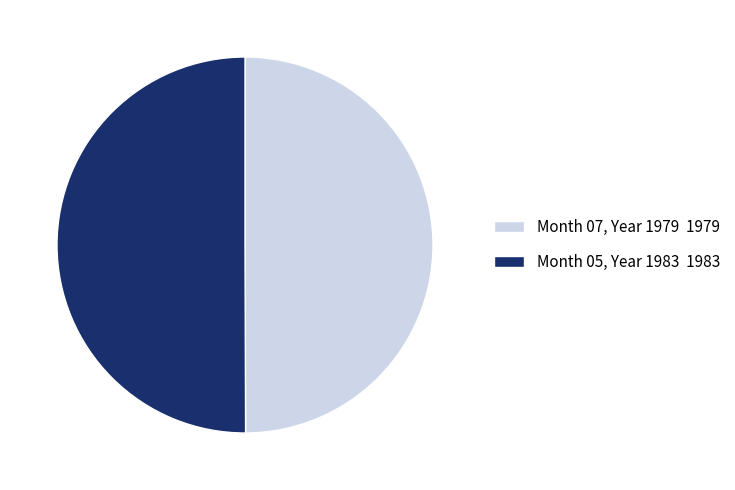

What is the ratio of the value at Month 07, Year 1979 1979 to the value at Month 05, Year 1983 1983?

1.0